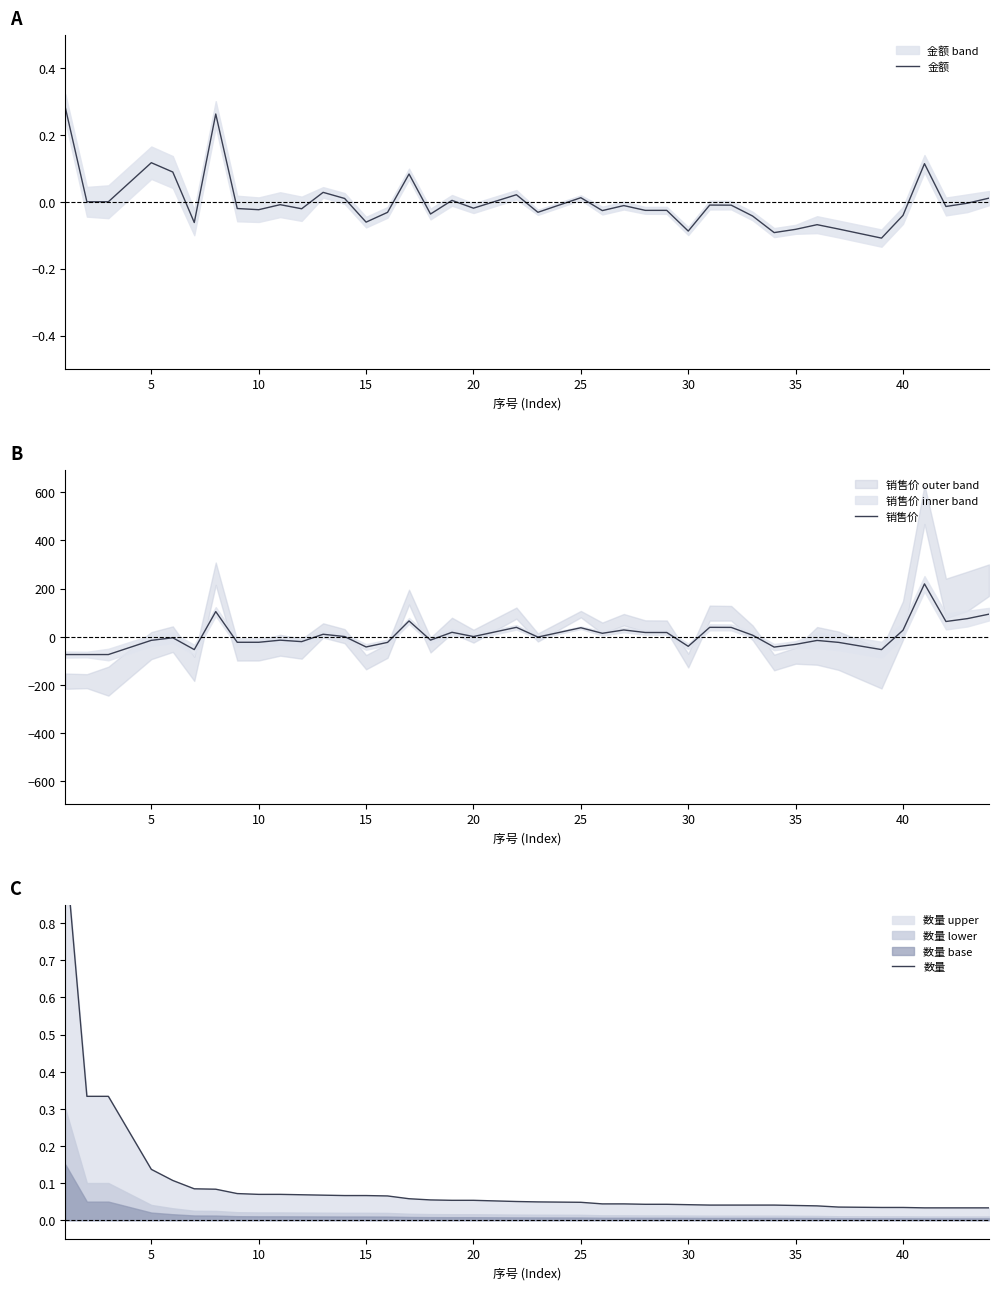

True or false: 数量 and 销售价 cross at least once.

True